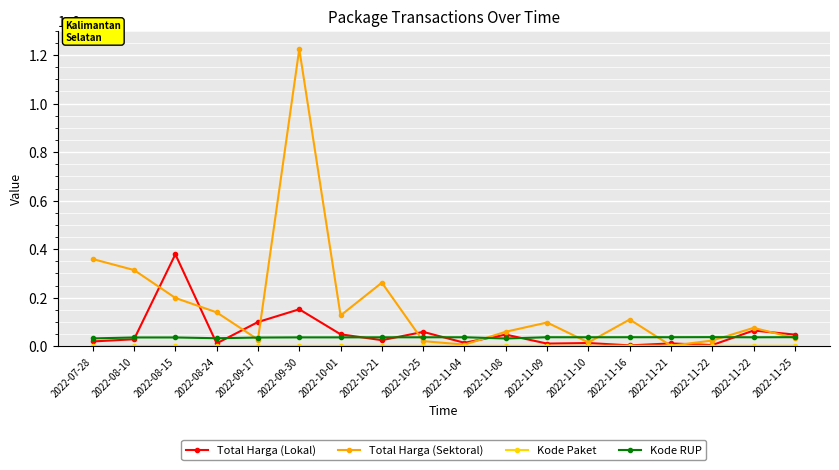

What is the average value of the Kode Paket series?

1778645